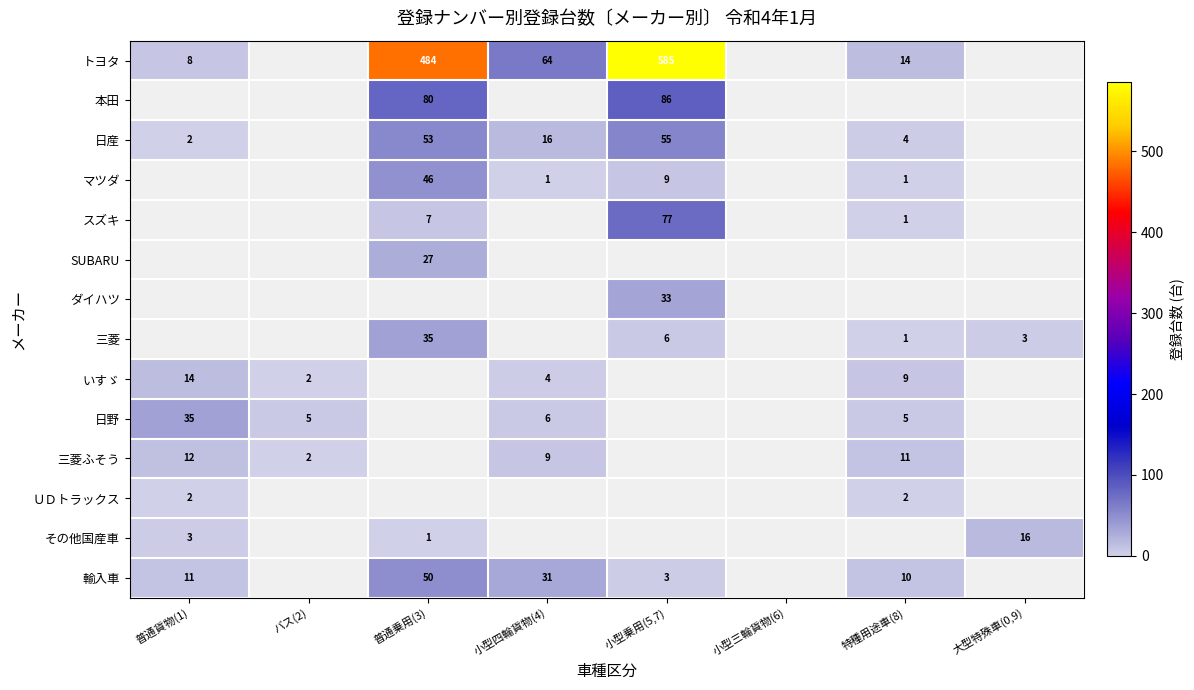

How many distinct data groups are displayed?

14